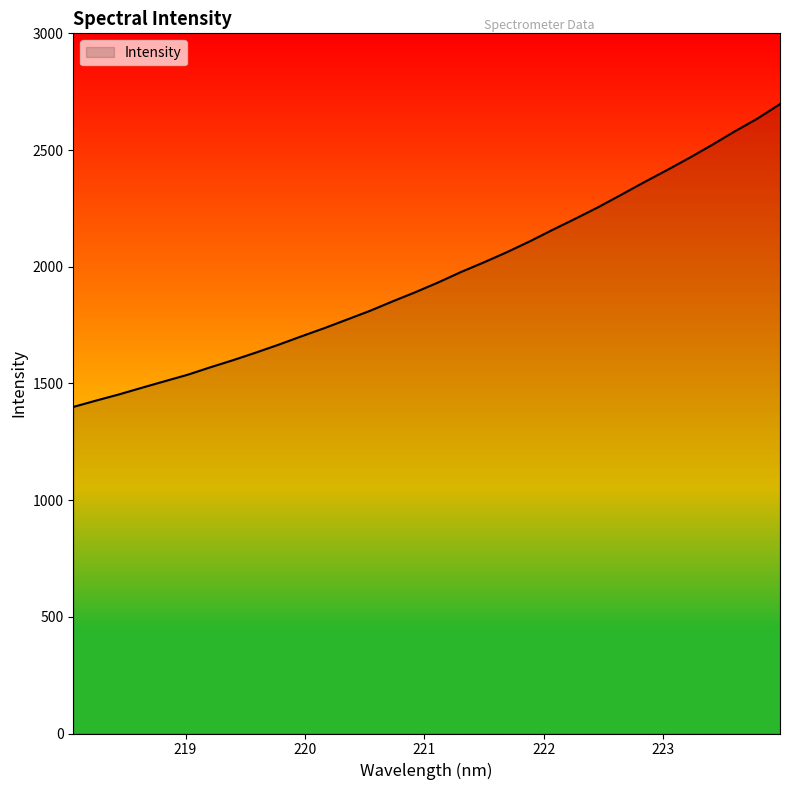

True or false: the data has more than 2 interior local peaks.

False